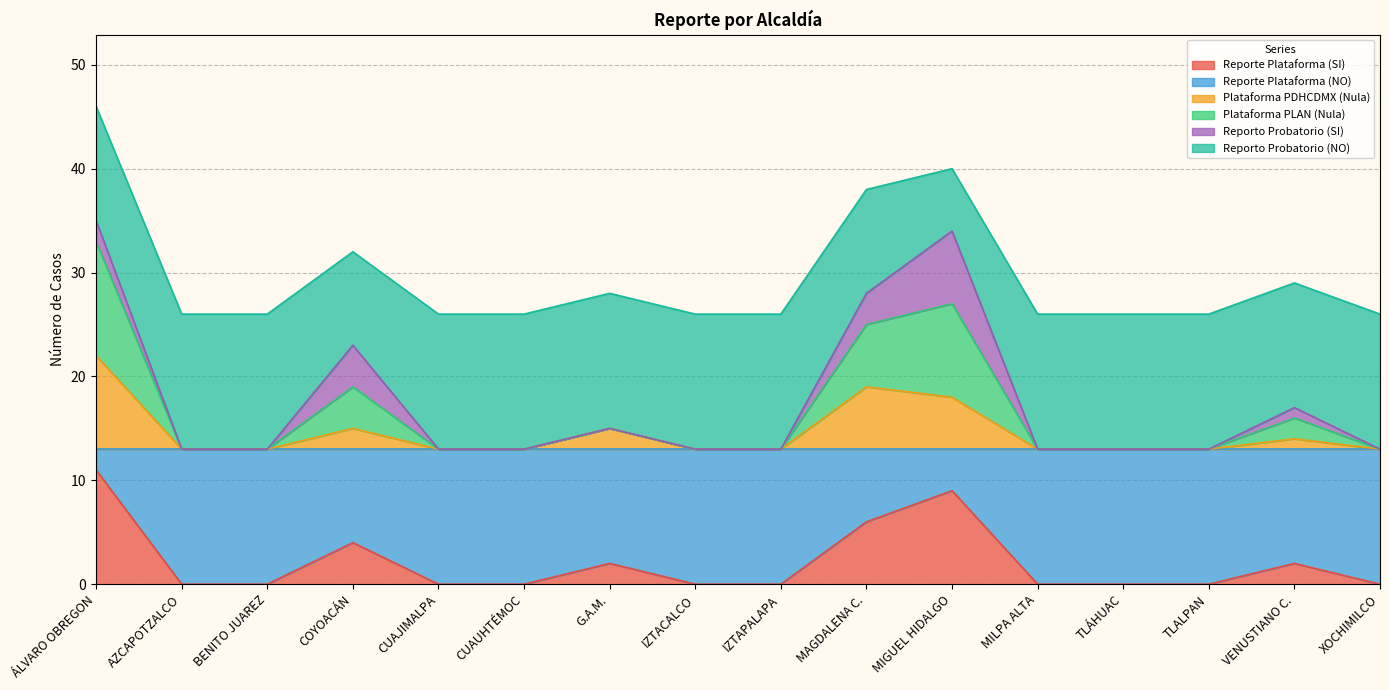

What is the total value across all series at MAGDALENA C.?

38